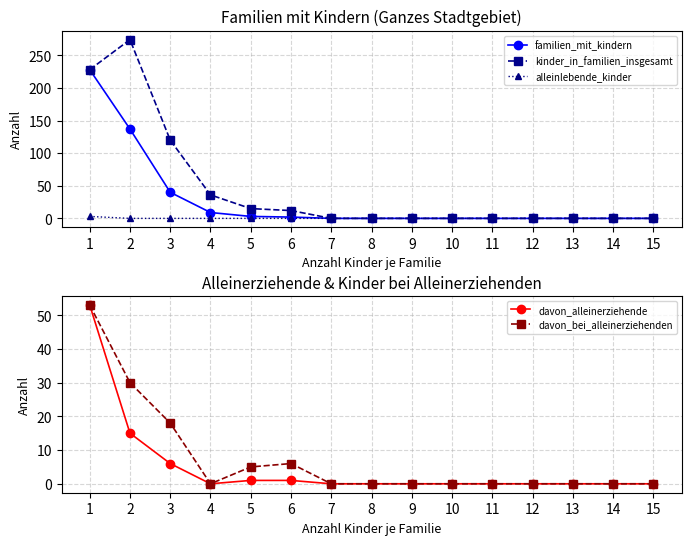

The value of alleinlebende_kinder at 4 is -2. True or false?

False